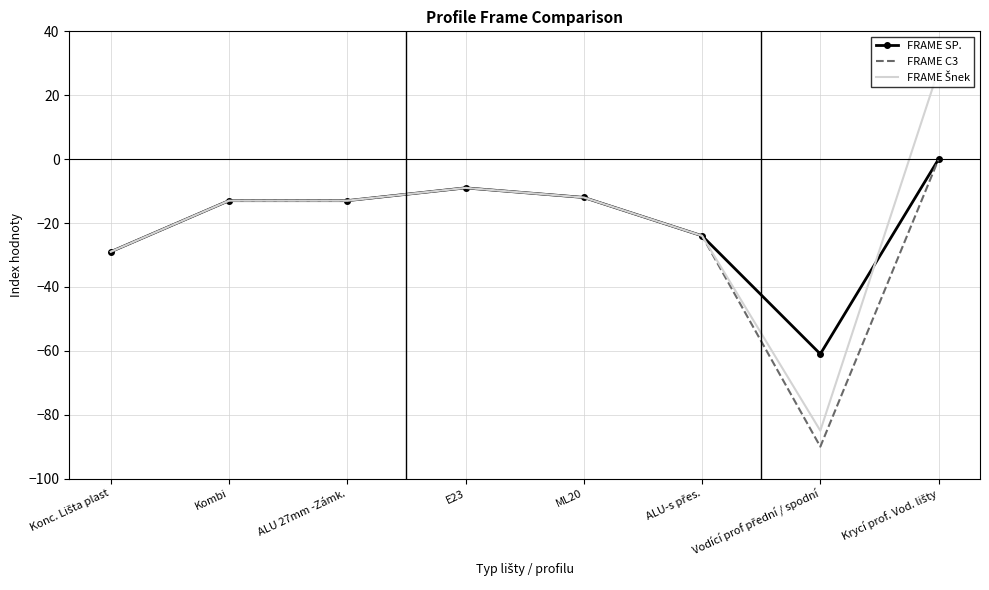

What is the minimum value shown in the chart?

-90